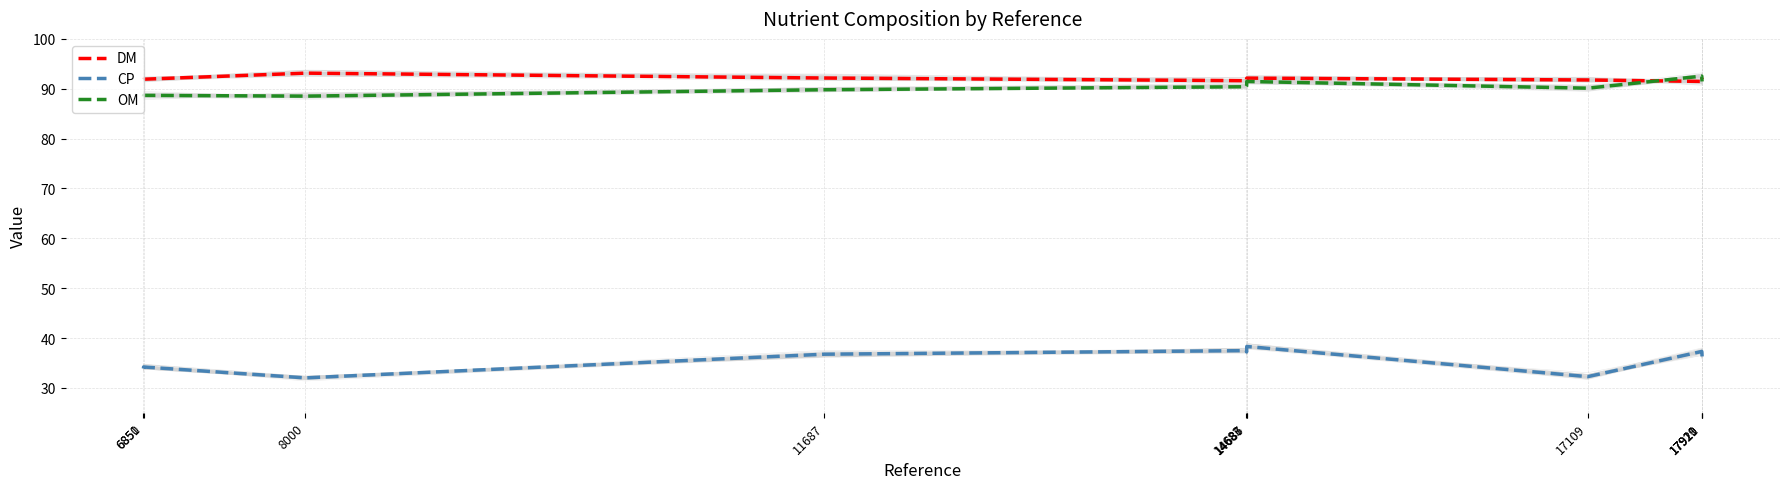

What is the value of the OM point at the 10th from the left?

92.0